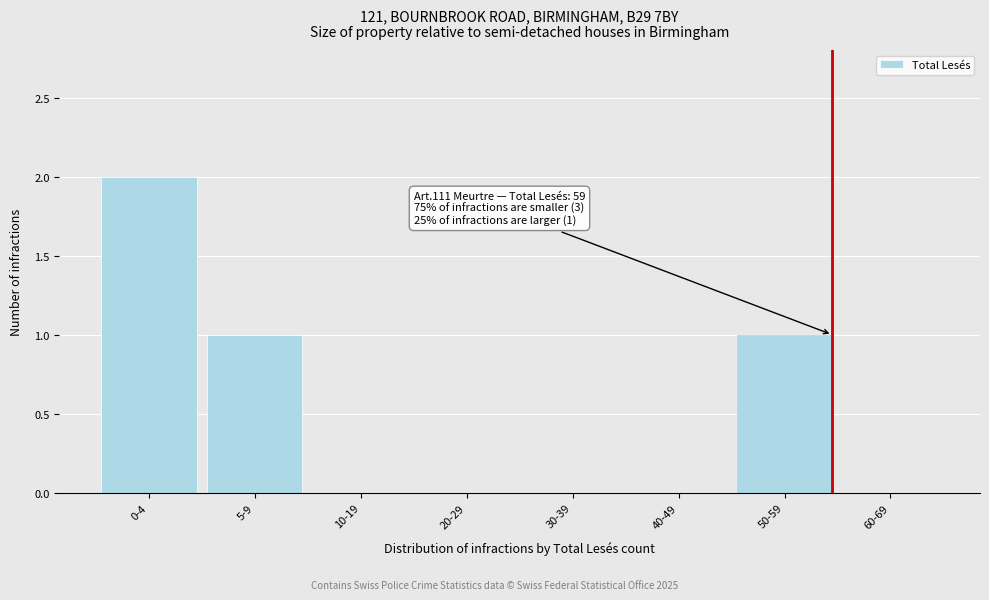

Reading left to right, extract all data points from this chart.

0-4=2	5-9=1	10-19=0	20-29=0	30-39=0	40-49=0	50-59=1	60-69=0